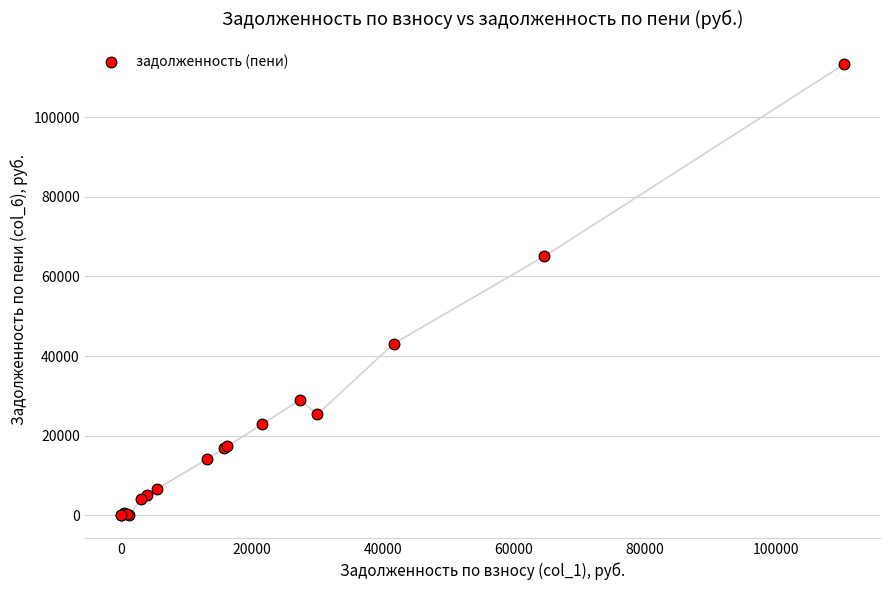

What Y value in the scatter plot is closest to 56602?

64999.5